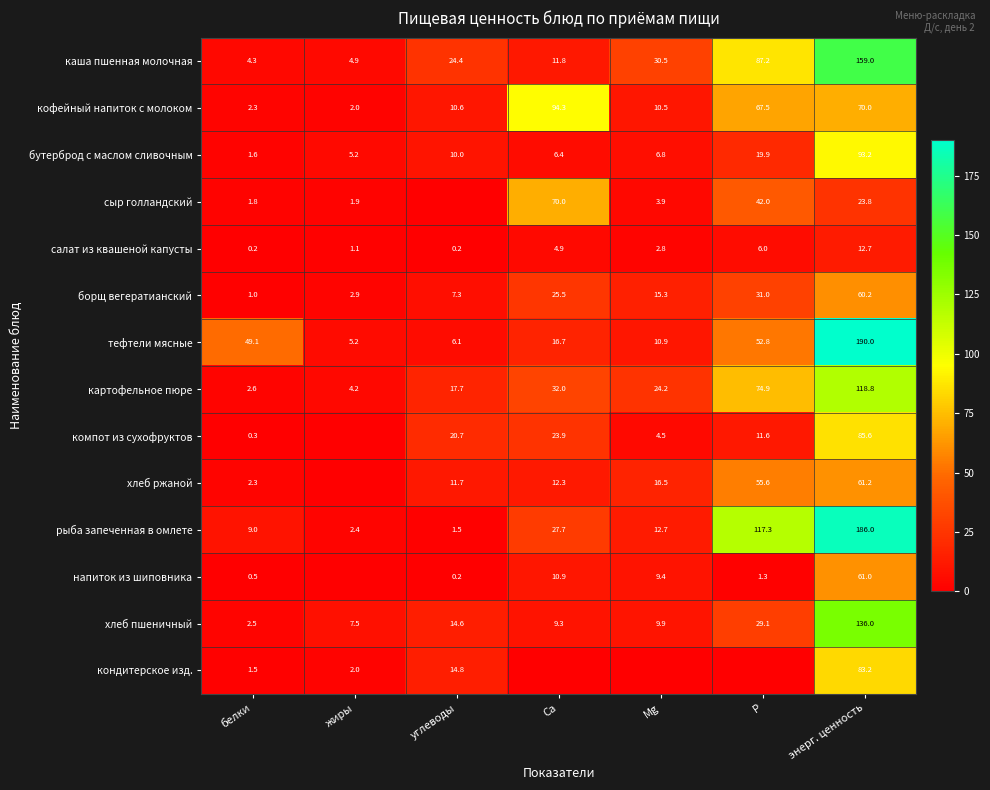

At how many categories does at least one series exceed 156?

1